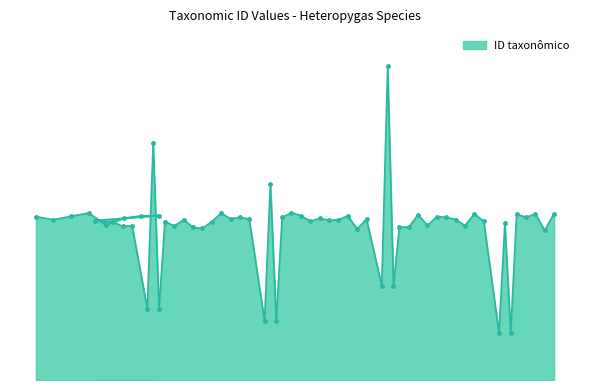

What position from the right is Heteropygas ziczac?

1